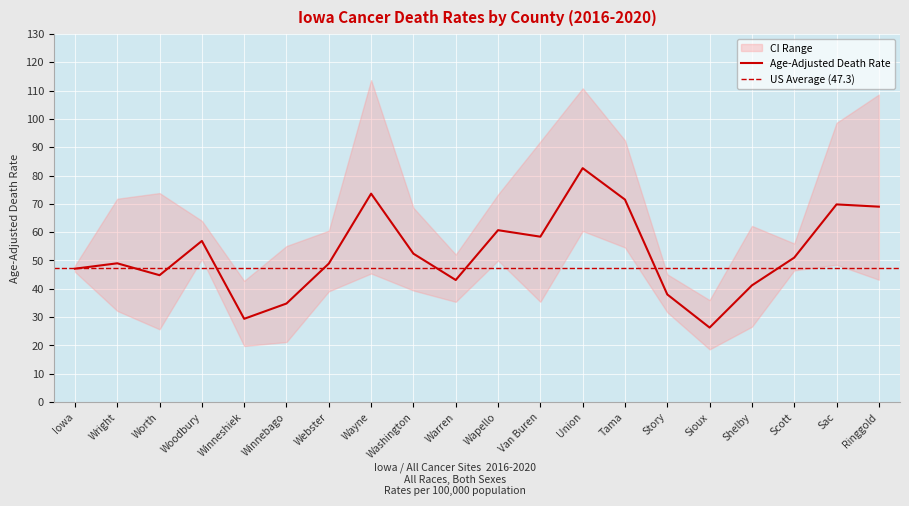

What is the difference between the Age-Adjusted Death Rate values at Scott and Wapello?

9.7